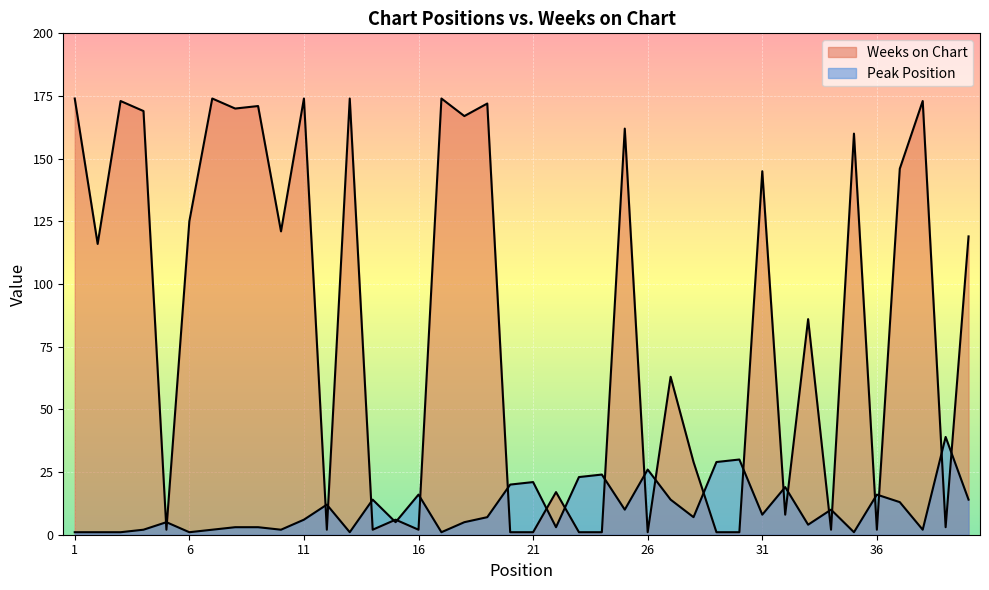

How many series are shown in this chart?

2